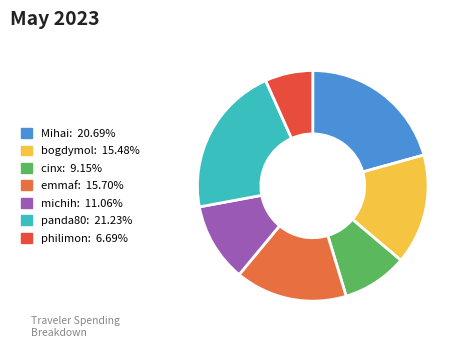

Count the number of slices in the pie.

7